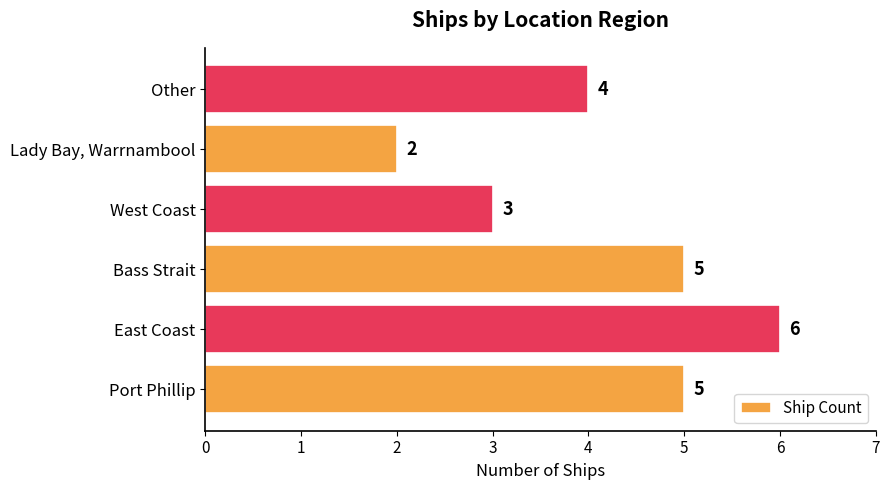

Which has a higher value, West Coast or Port Phillip?

Port Phillip